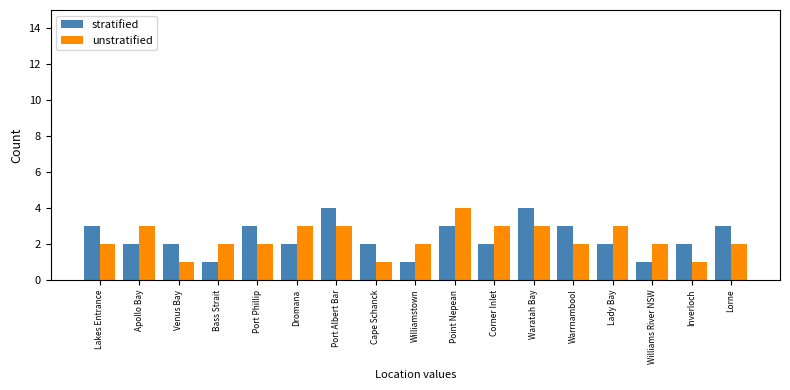

How many categories are shown in the chart?

17